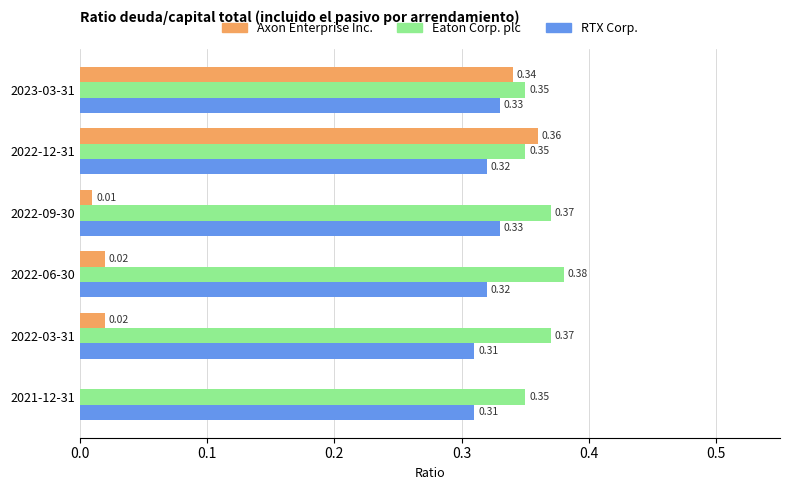

What is the average value of the Axon Enterprise Inc. series?

0.1